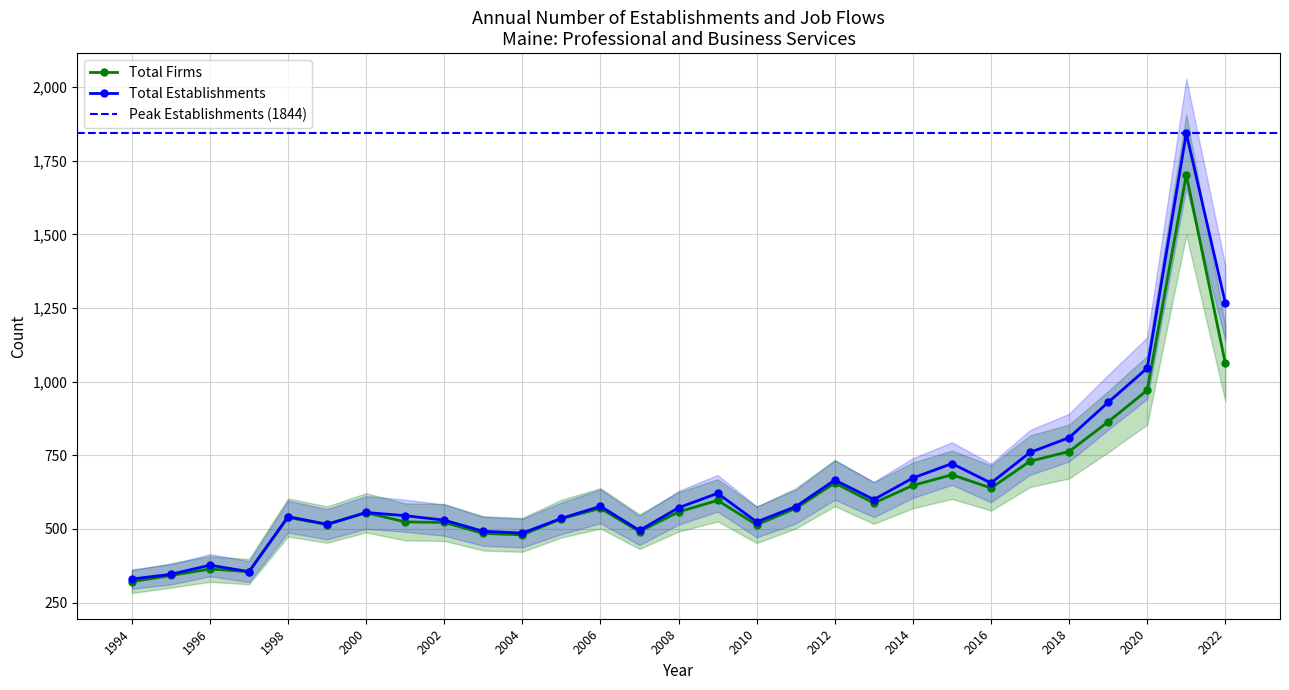

List the series in order of their peak value, lowest first.

Total Firms, Total Establishments